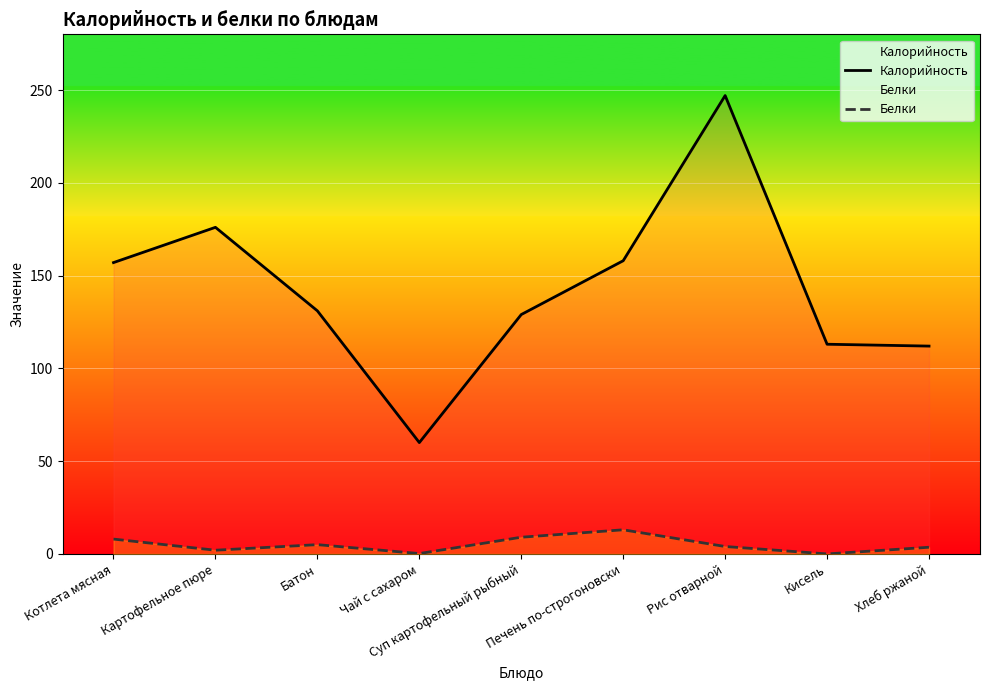

Does the chart display data point markers on the line(s)?

No